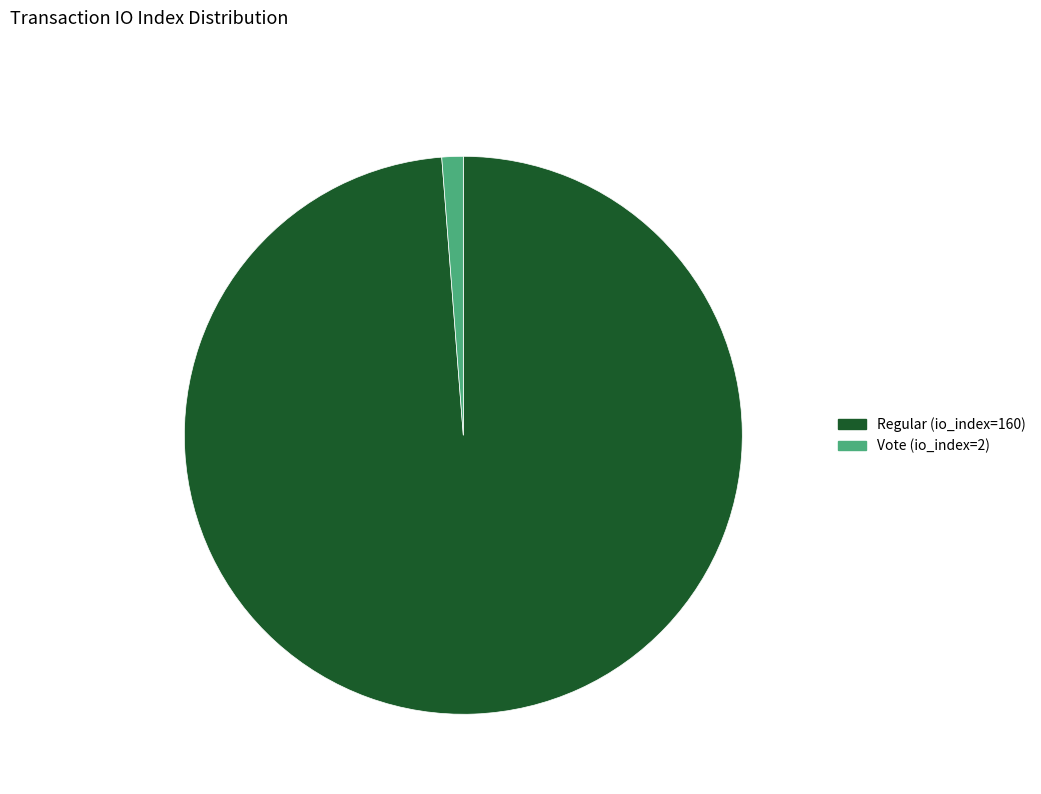

Which slice represents more than half of the pie?

Regular (io_index=160)